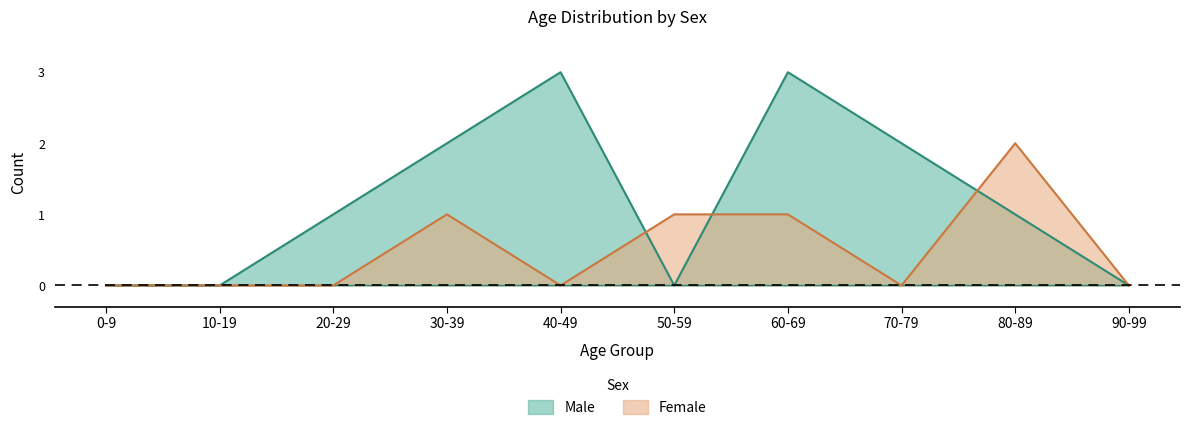

Reading left to right, list all the values displayed in this chart.

Male: 0	0	1	2	3	0	3	2	1	0
Female: 0	0	0	1	0	1	1	0	2	0